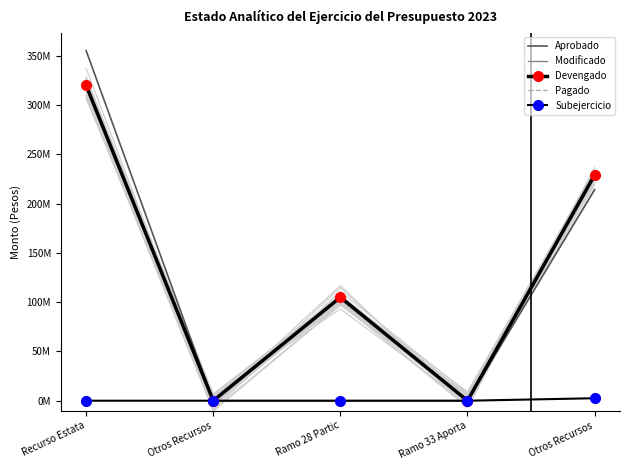

Count the number of data series in this chart.

5